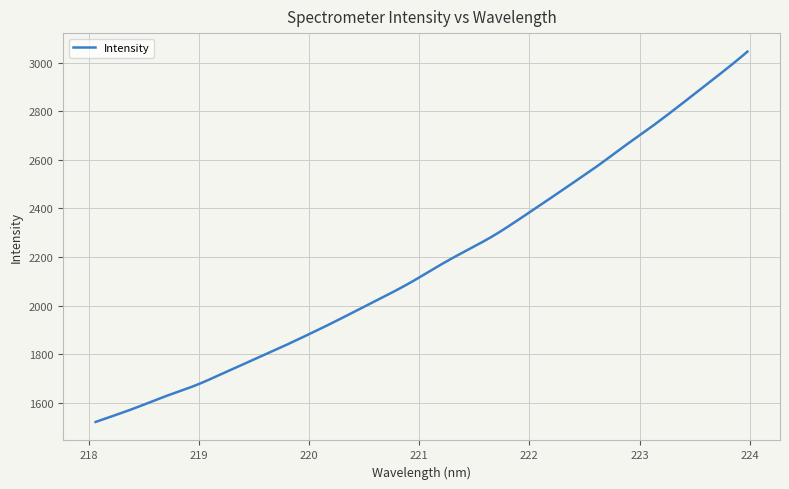

What is the maximum value shown in the chart?

3046.5